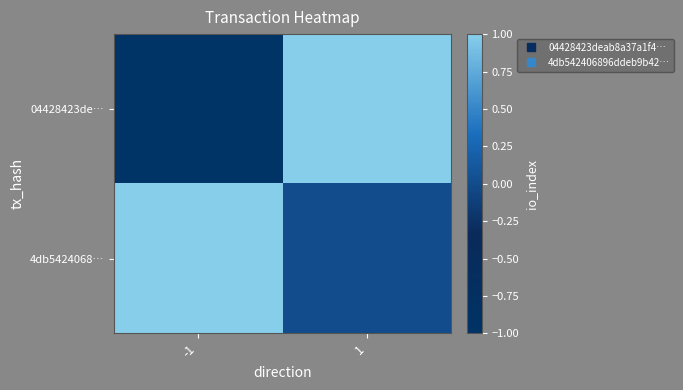

At which category is the sum across all series the highest?

1